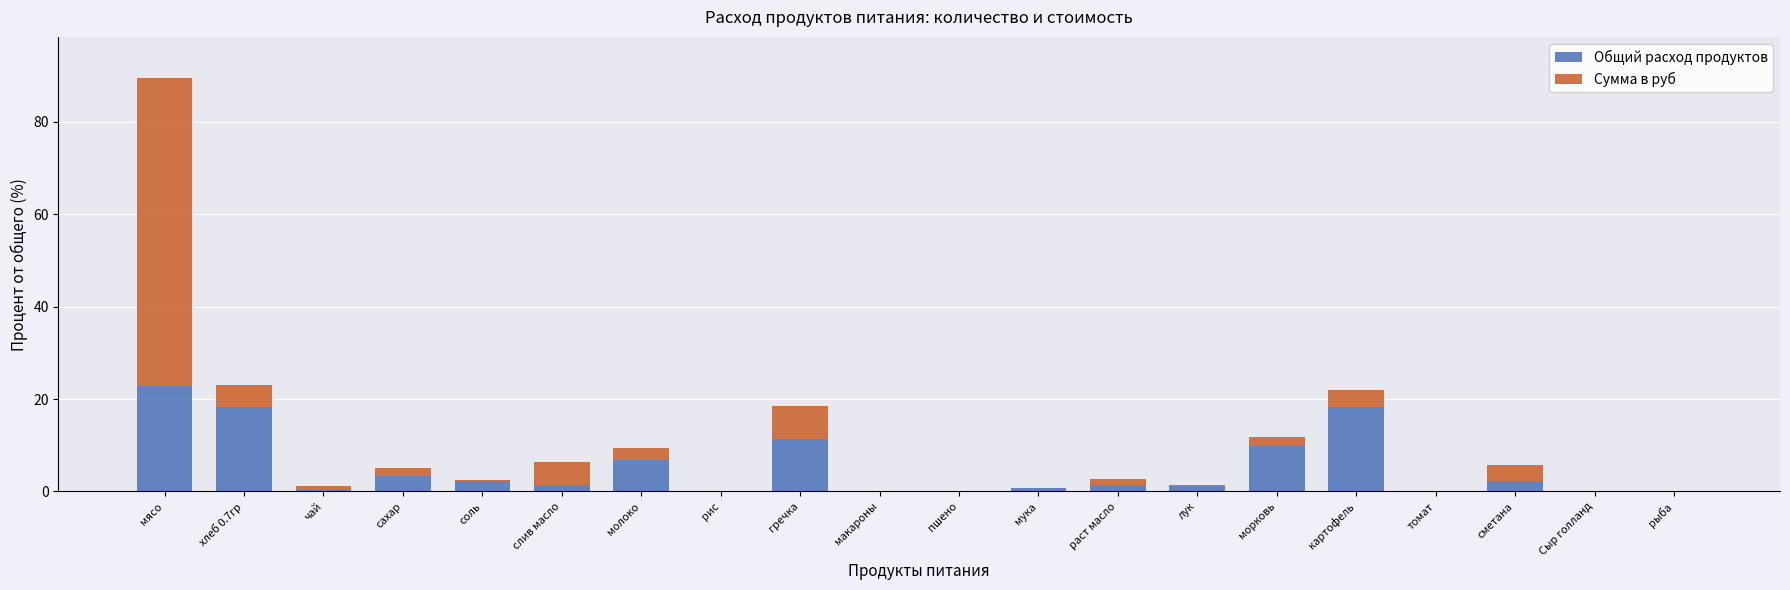

Count the number of categories in the chart.

20